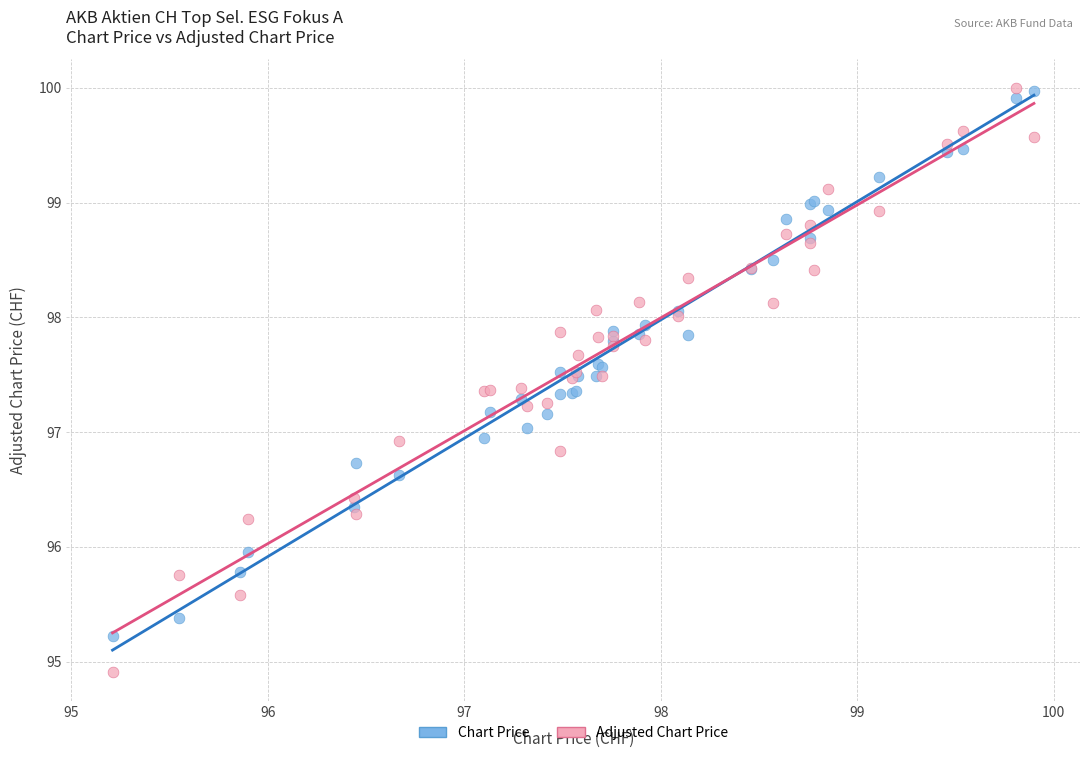

Which series contains the lowest Y value?

Adjusted Chart Price